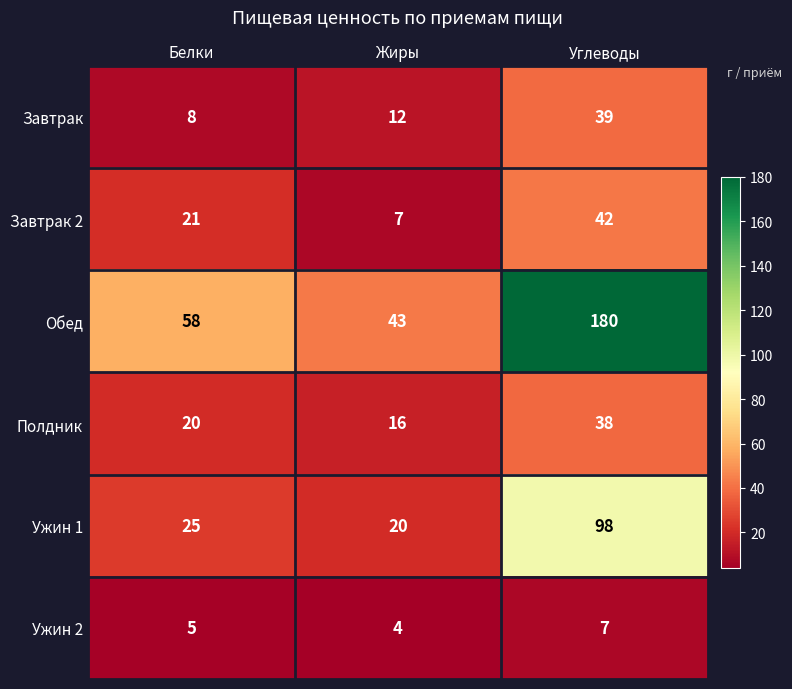

What is the total value across all series at Углеводы?

404